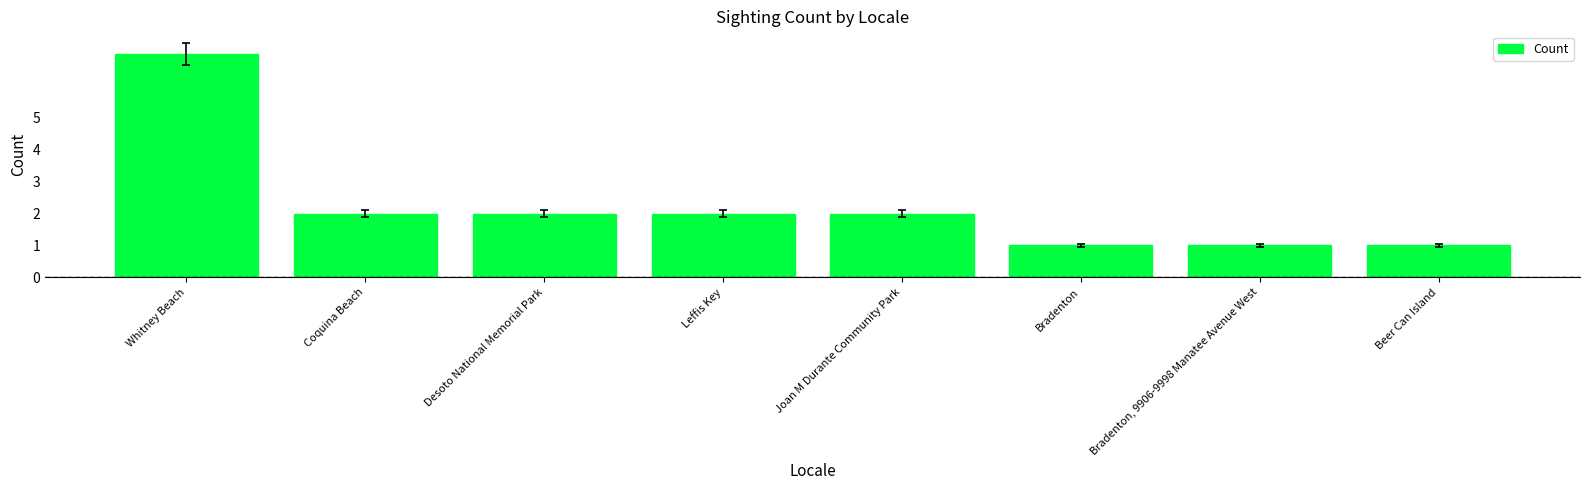

Approximately how many times larger is the value at Whitney Beach compared to Joan M Durante Community Park?

3.5